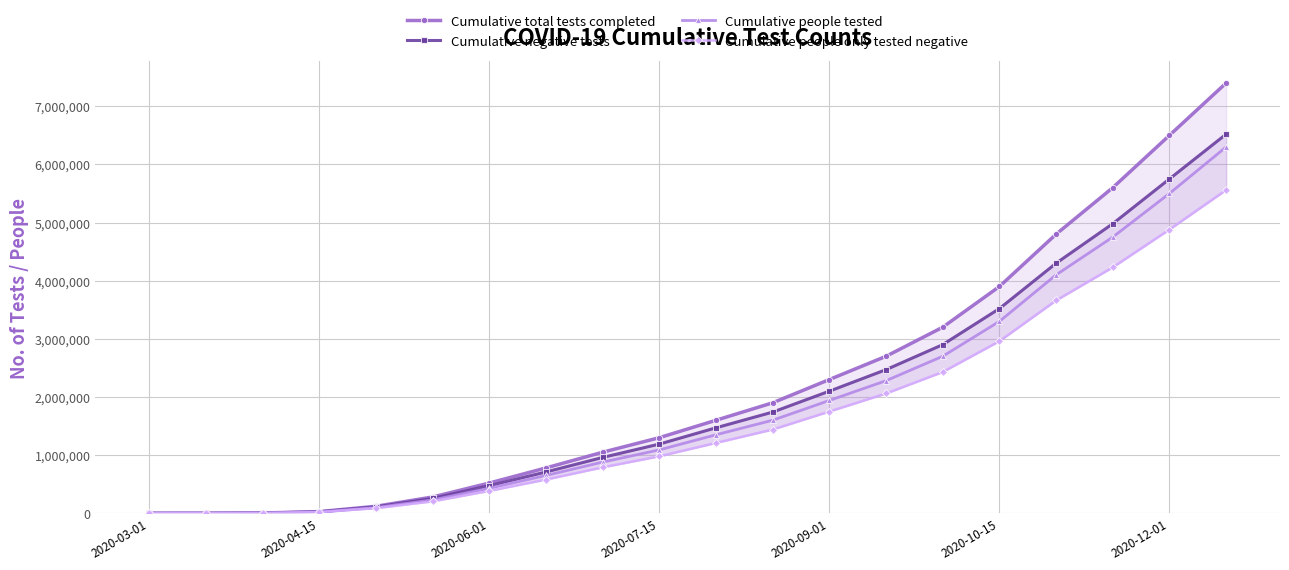

How many lines are shown in the chart?

4